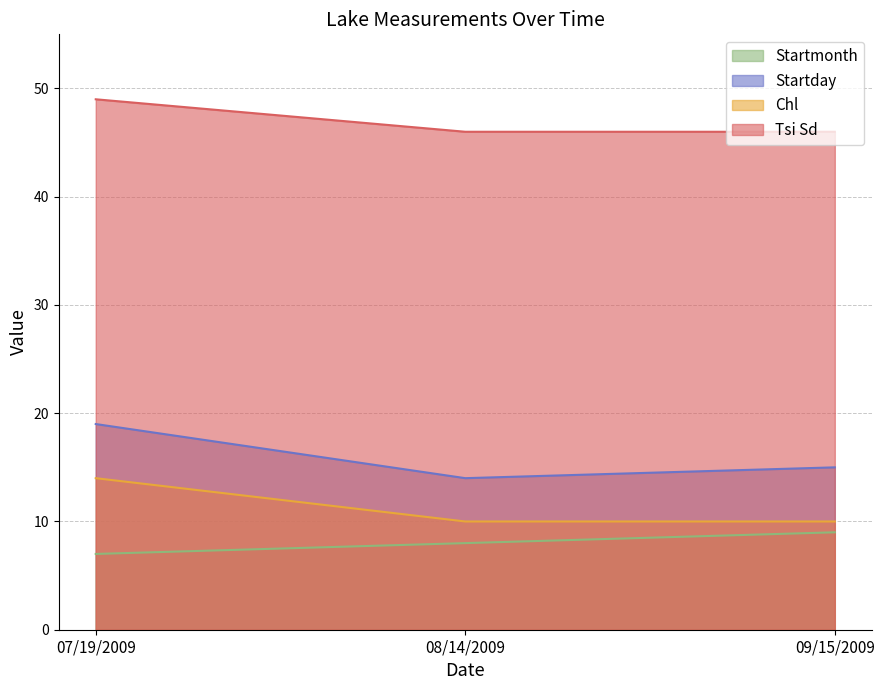

What is the approximate value of Tsi Sd at 09/15/2009?

46